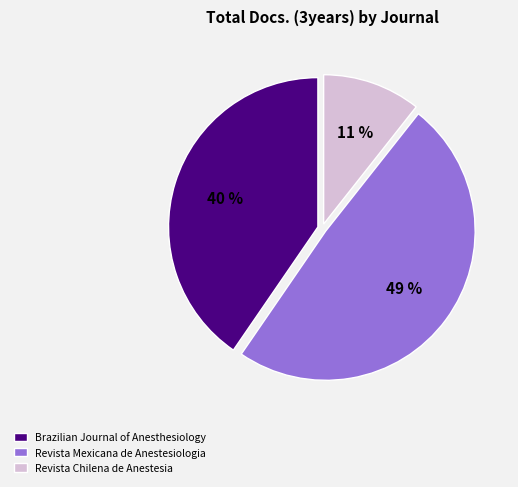

What is the ratio of the value at Revista Chilena de Anestesia to the value at Brazilian Journal of Anesthesiology?

0.3